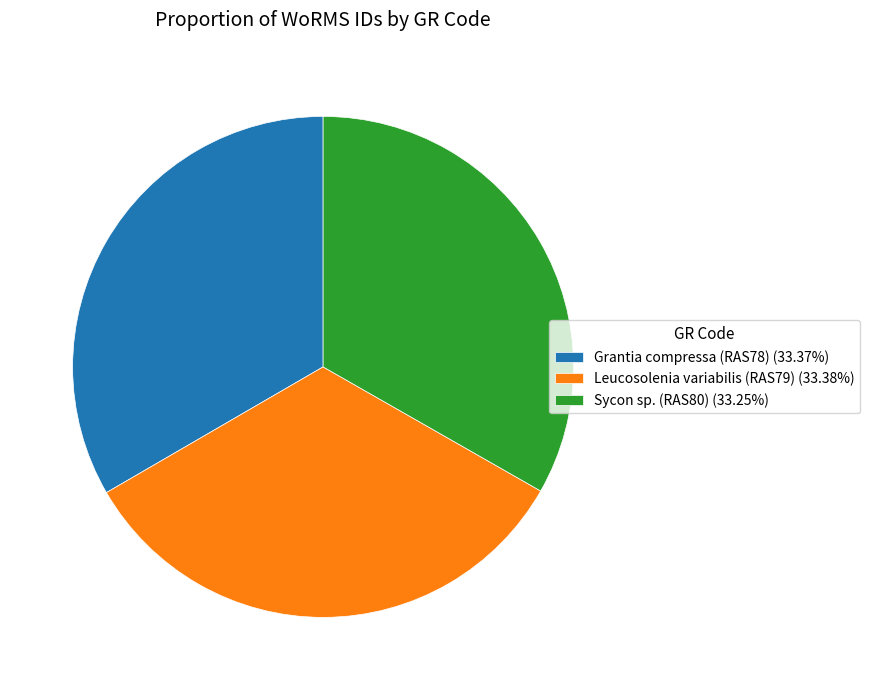

Approximately how many times larger is the value at Leucosolenia variabilis (RAS79) (33.38%) compared to Sycon sp. (RAS80) (33.25%)?

1.0